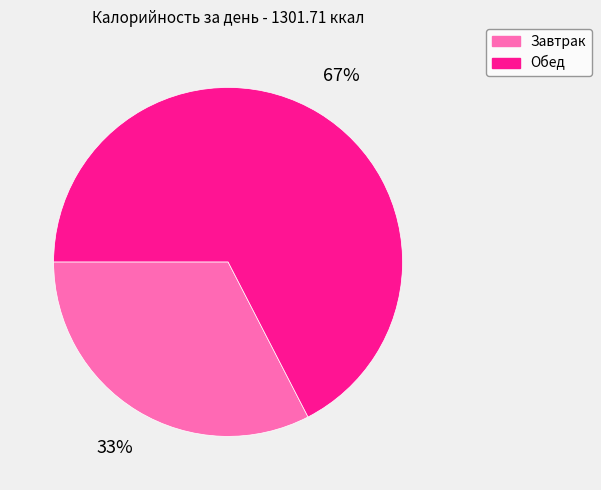

Is there a majority slice in this chart?

Yes